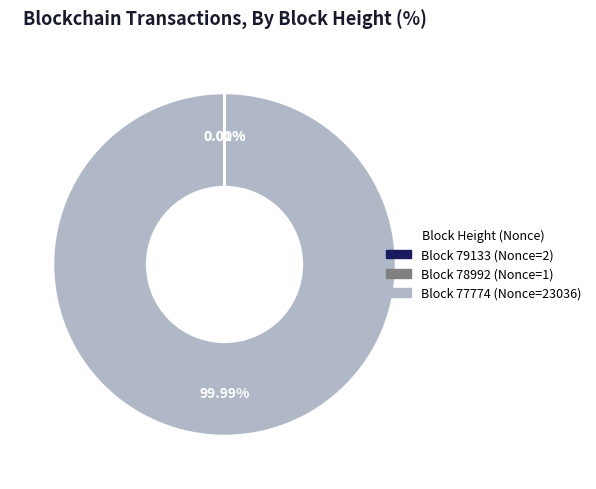

Is there any slice that represents more than half of the pie?

Yes